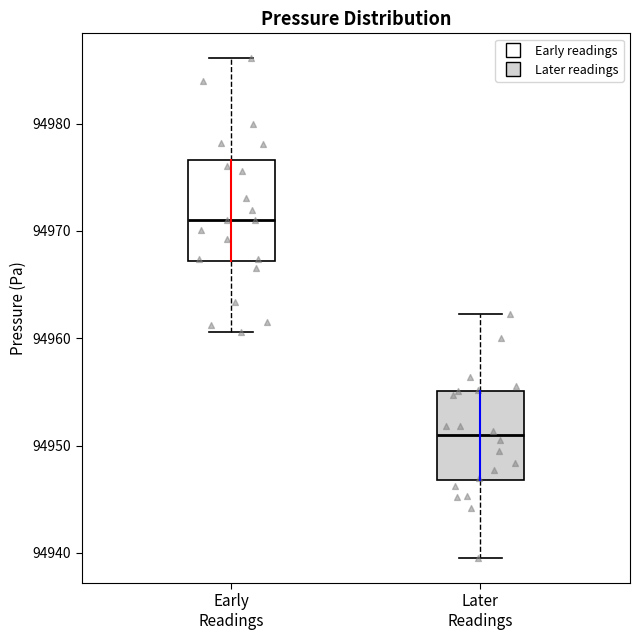

Reading left to right, transcribe this box plot: for each box, give where its median line is, the range the box spans, and where its two whiskers end, as read against the y-axis. The values are not printed on the chart, so give them approximately, as read against the axis.

Early Readings: median 94971, box 94967 to 94977, whiskers 94961 to 94986
Later Readings: median 94951, box 94947 to 94955, whiskers 94940 to 94962